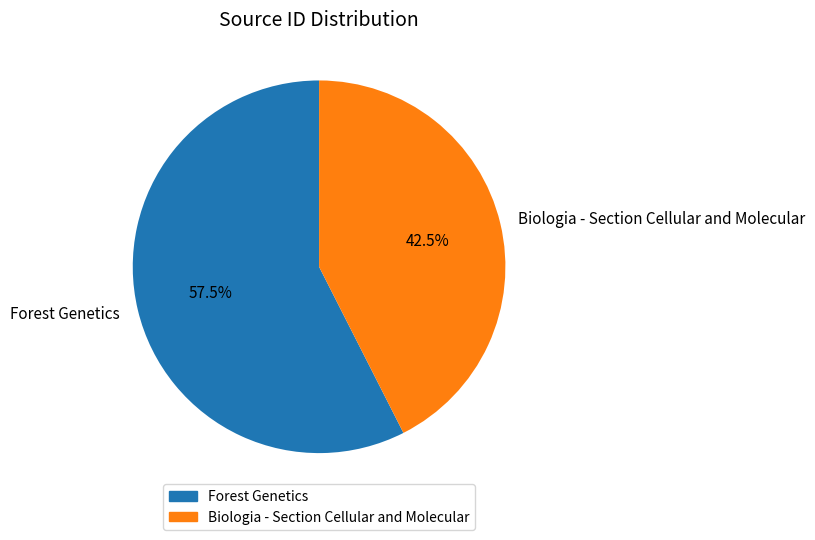

To the nearest percent, what is the difference between the largest and smallest slice percentages?

15%